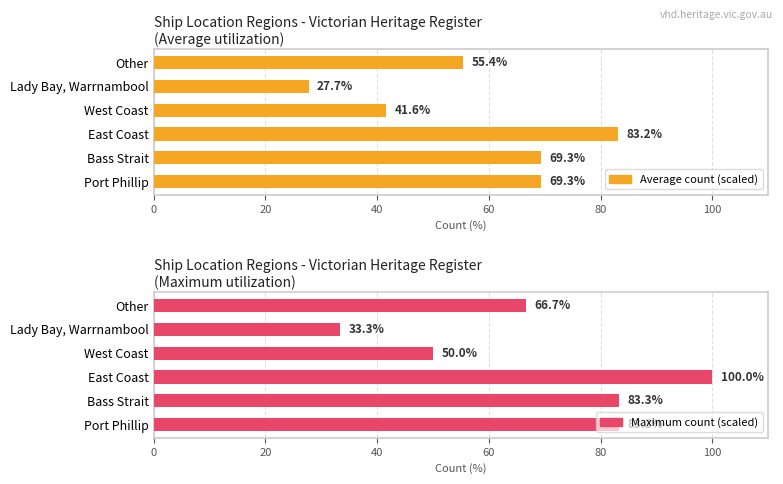

Which series has the widest spread of values?

Maximum count (scaled)